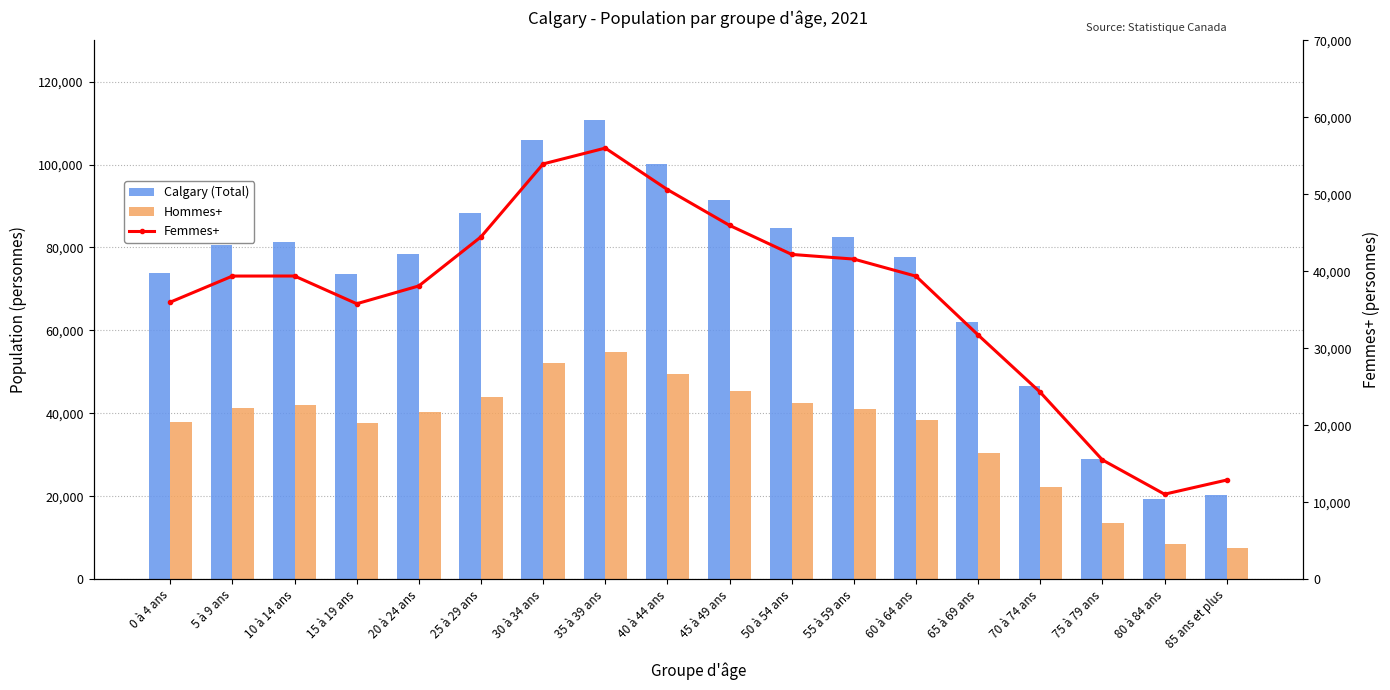

What position from the right is 70 à 74 ans?

4